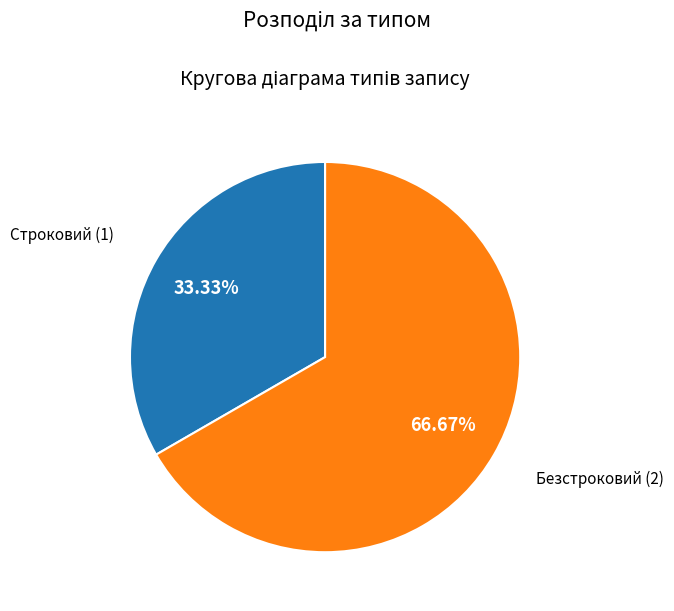

What percentage do Строковий and Безстроковий together represent?

100.0%